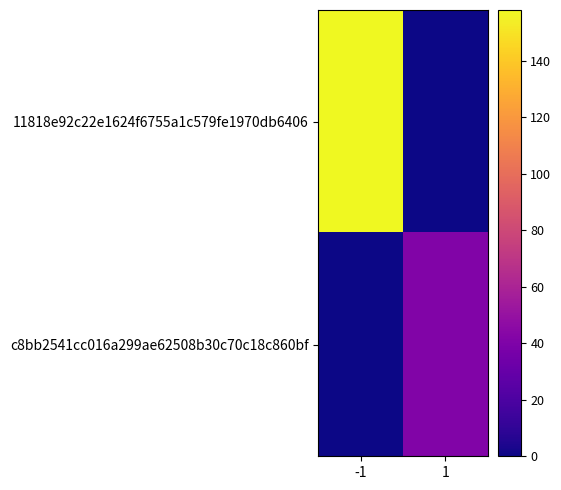

How many values in 11818e92c22e1624f6755a1c579fe1970db6406 are above zero?

1